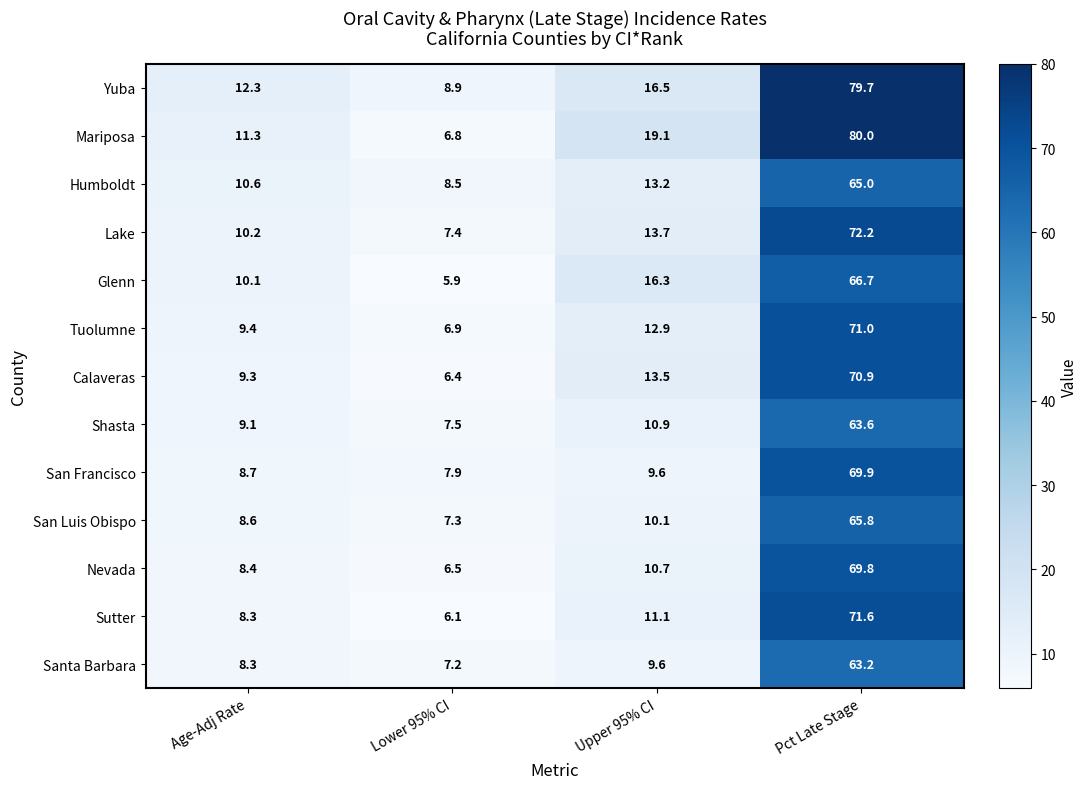

What is the difference between the maximum and minimum values in the Sutter series?

65.5